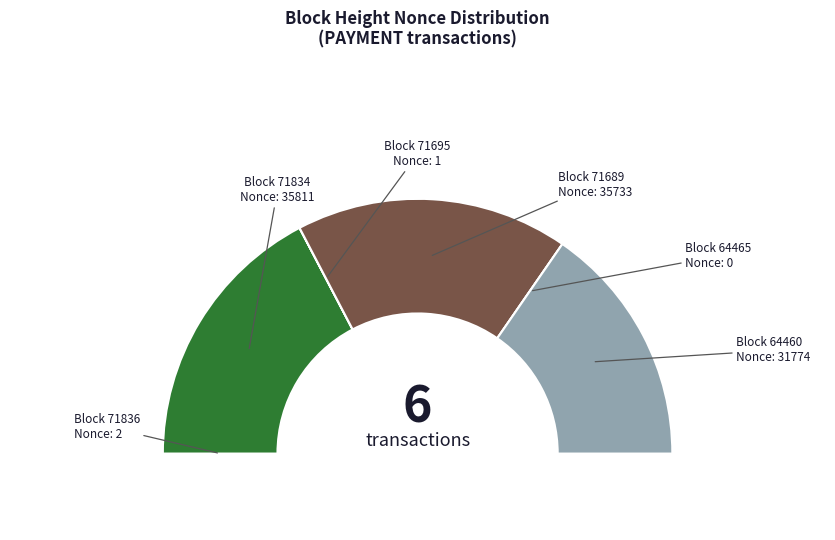

The 71689 slice represents 35% of the pie. True or false?

True